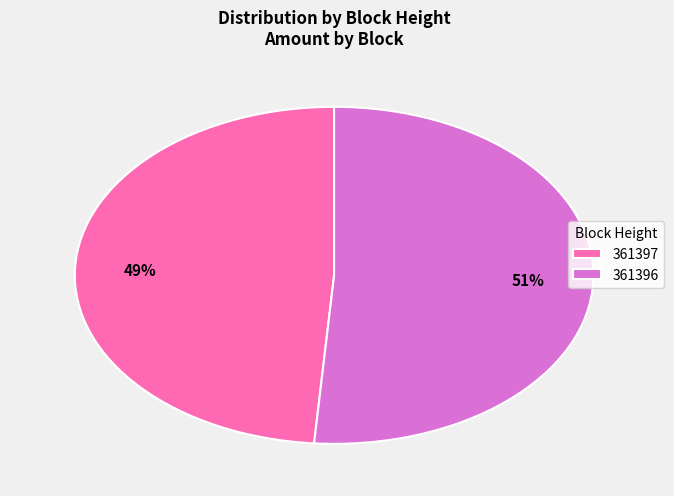

To the nearest percent, what is the combined percentage of 361396 and 361397?

100%